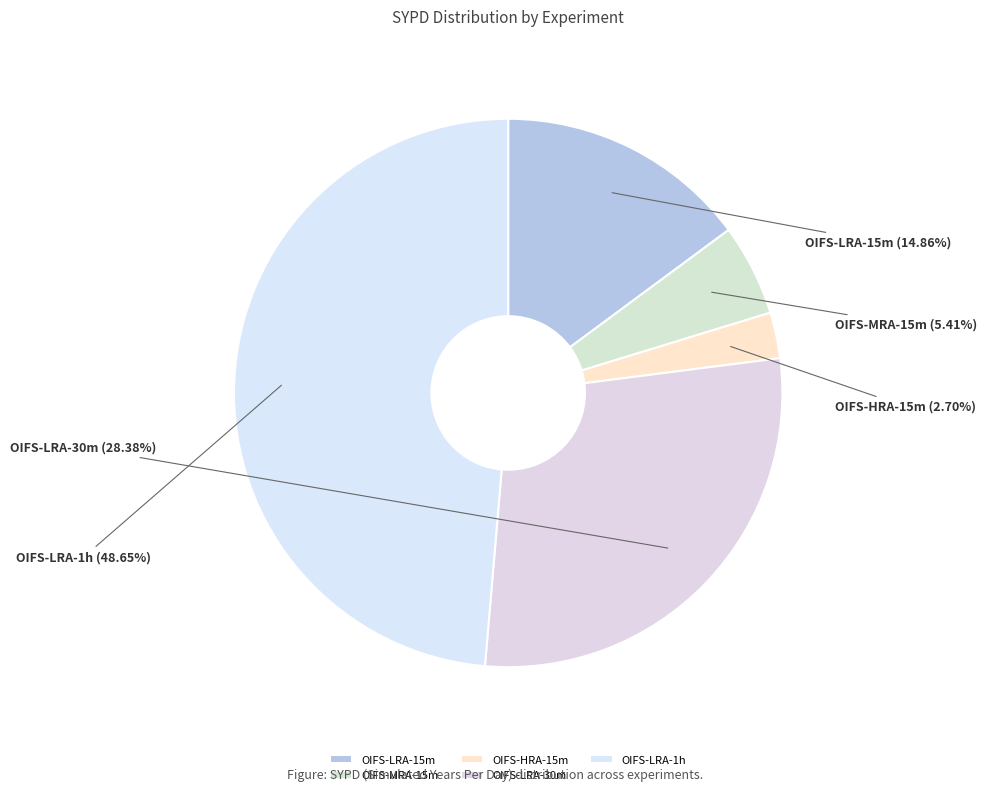

Rank the categories by value from highest to lowest.

OIFS-LRA-1h, OIFS-LRA-30m, OIFS-LRA-15m, OIFS-MRA-15m, OIFS-HRA-15m